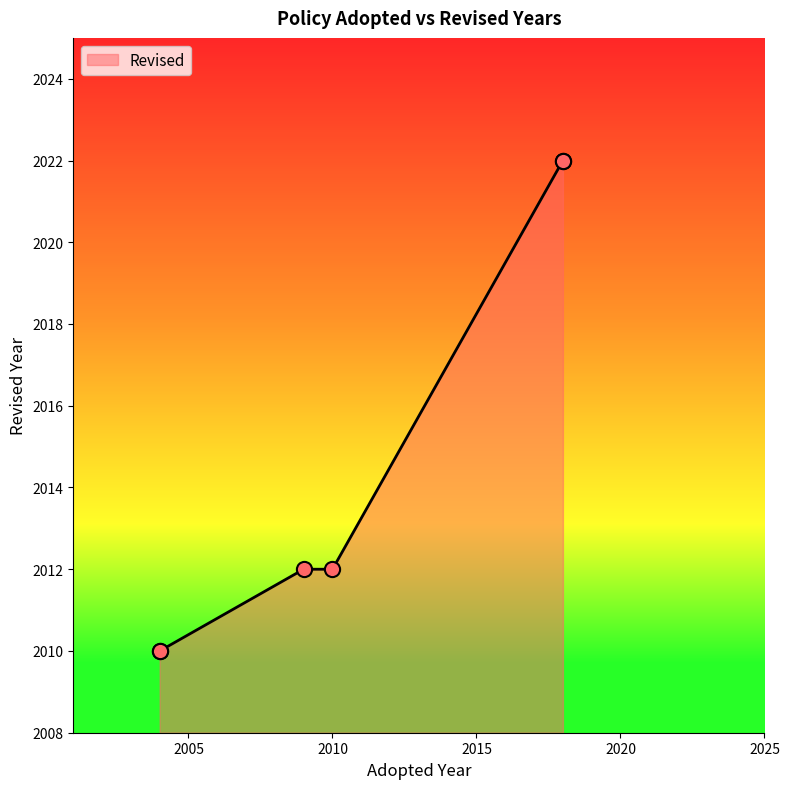

Approximately how many times larger is the value at 2004 compared to 2010?

1.0